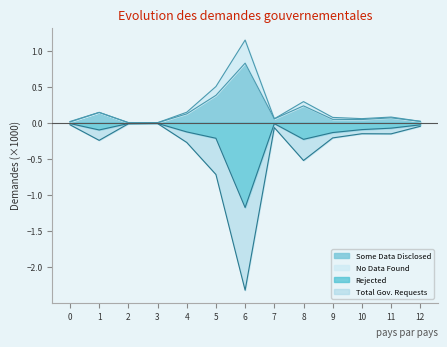

What is the value of the No Data Found point at the 7th from the left?

1.1